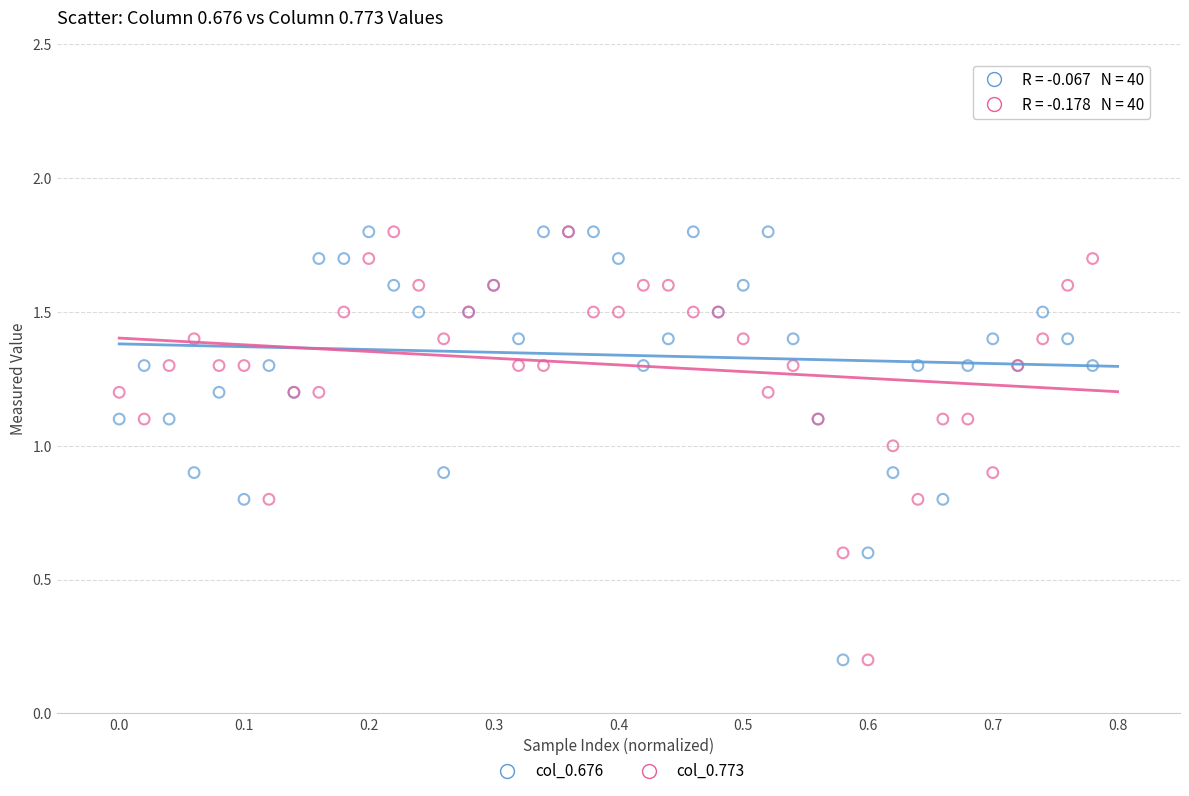

What are all the series names shown in the legend?

col_0.676, col_0.773